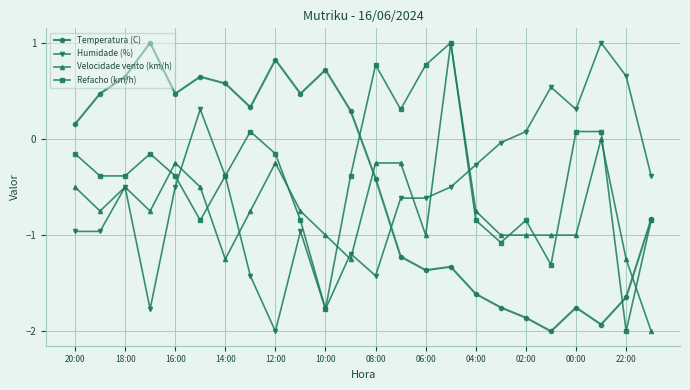

What is the maximum value for Humidade (%)?

1.0